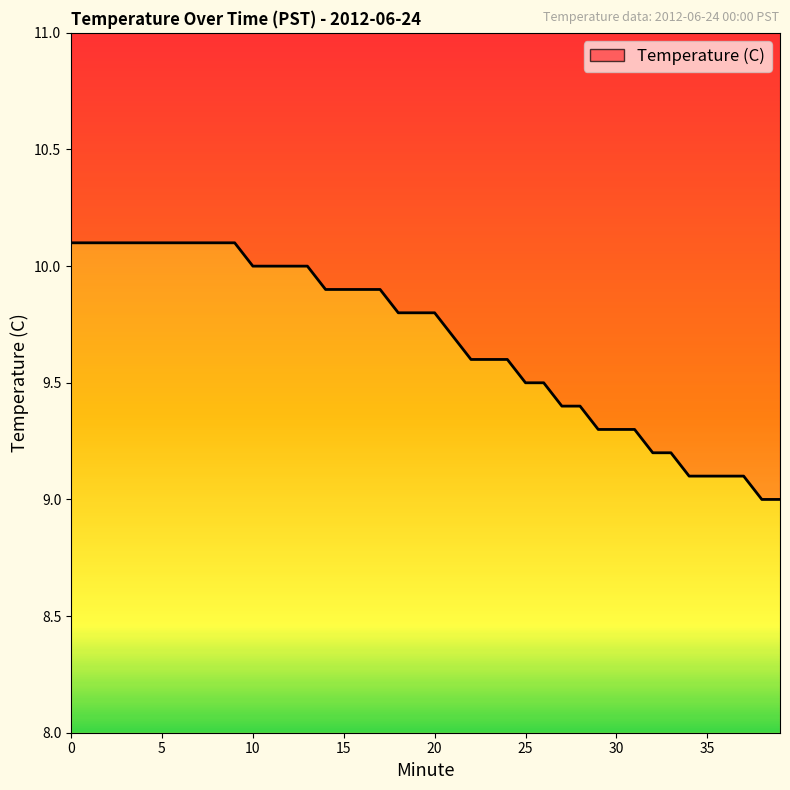

What is the difference between the maximum and minimum values?

1.1